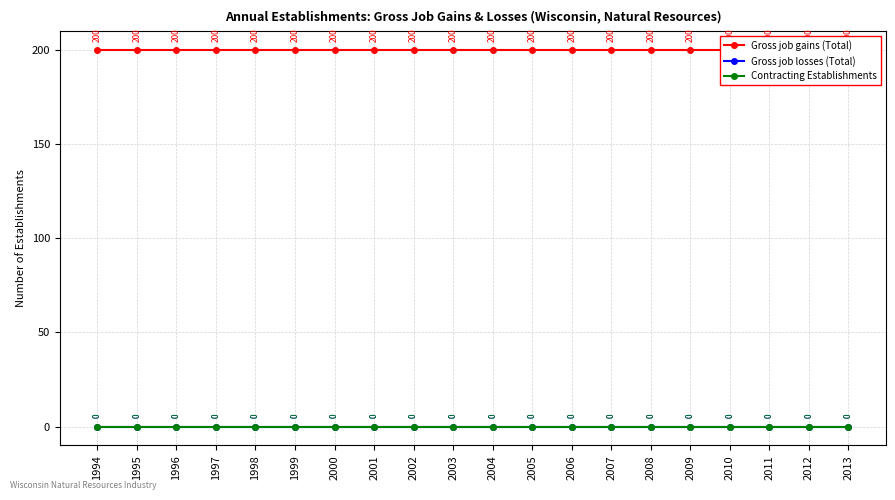

Reading left to right, extract all data points from this chart.

Gross job gains (Total): 1994=200	1995=200	1996=200	1997=200	1998=200	1999=200	2000=200	2001=200	2002=200	2003=200	2004=200	2005=200	2006=200	2007=200	2008=200	2009=200	2010=200	2011=200	2012=200	2013=200
Gross job losses (Total): 1994=0	1995=0	1996=0	1997=0	1998=0	1999=0	2000=0	2001=0	2002=0	2003=0	2004=0	2005=0	2006=0	2007=0	2008=0	2009=0	2010=0	2011=0	2012=0	2013=0
Contracting Establishments: 1994=0	1995=0	1996=0	1997=0	1998=0	1999=0	2000=0	2001=0	2002=0	2003=0	2004=0	2005=0	2006=0	2007=0	2008=0	2009=0	2010=0	2011=0	2012=0	2013=0